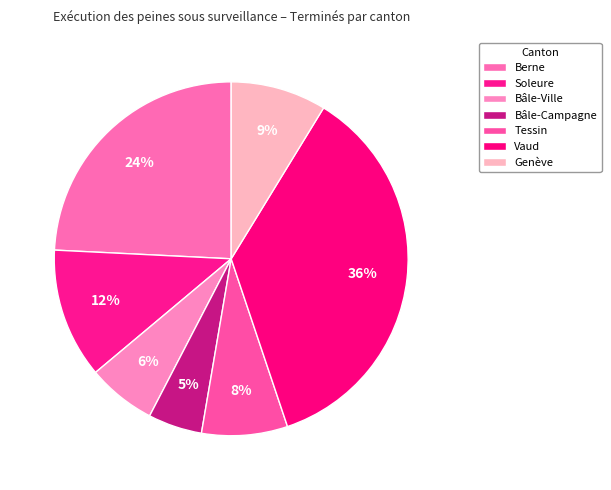

How many slices are in this pie chart?

7